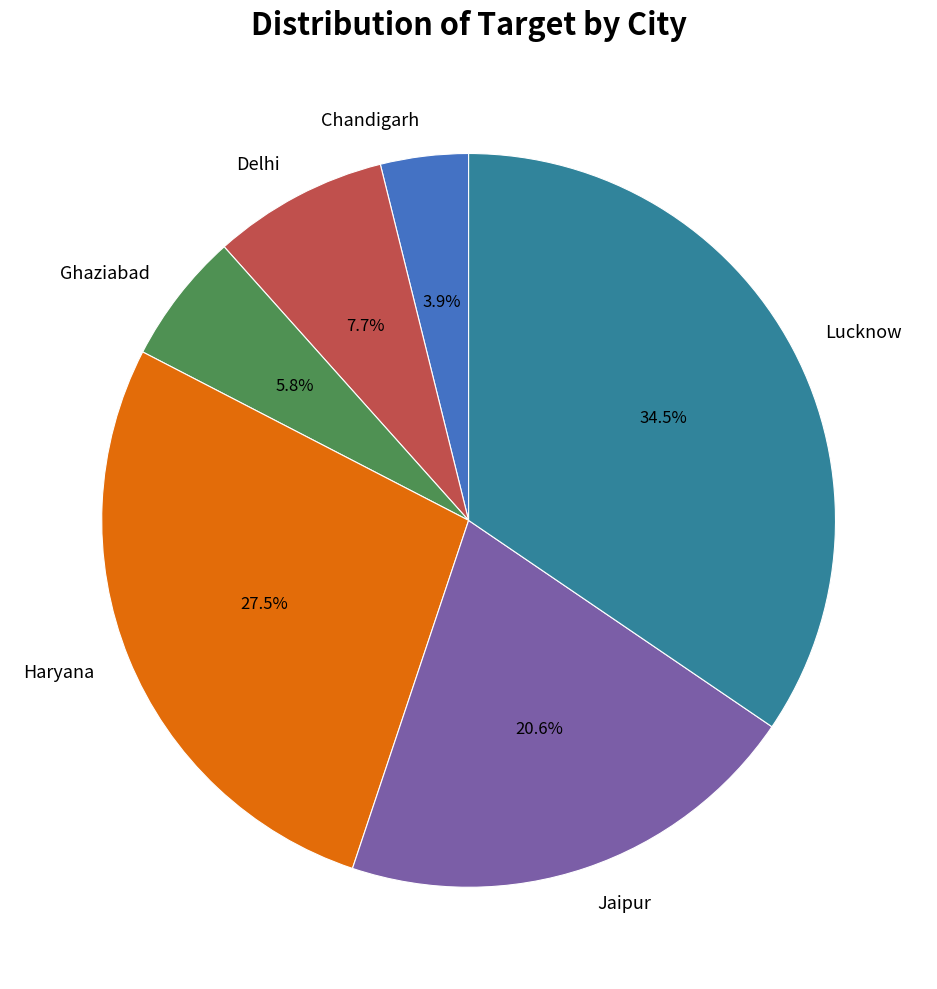

How many segments does this pie chart have?

6